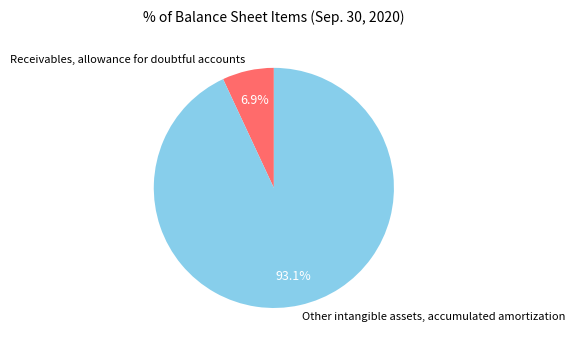

Which has a higher value, Receivables, allowance for doubtful accounts or Other intangible assets, accumulated amortization?

Other intangible assets, accumulated amortization